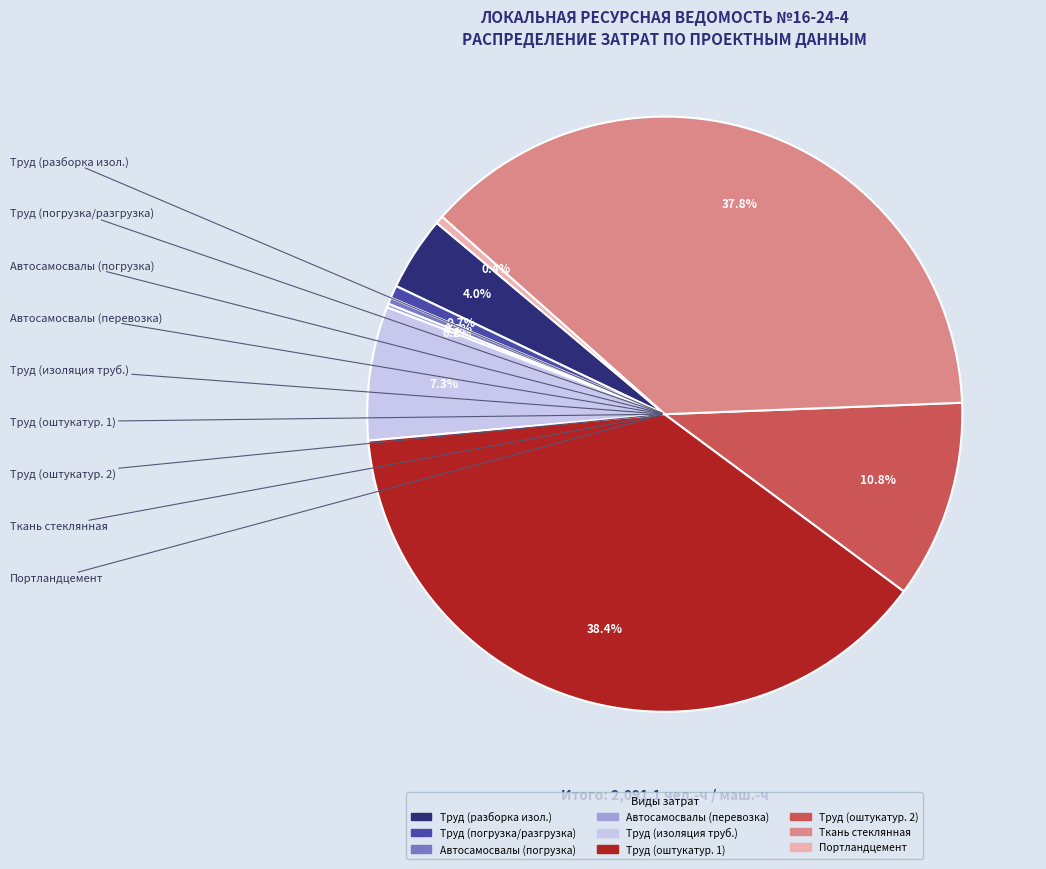

Is the sum of Труд (погрузка/разгрузка) and Труд (разборка изол.) greater than half?

No